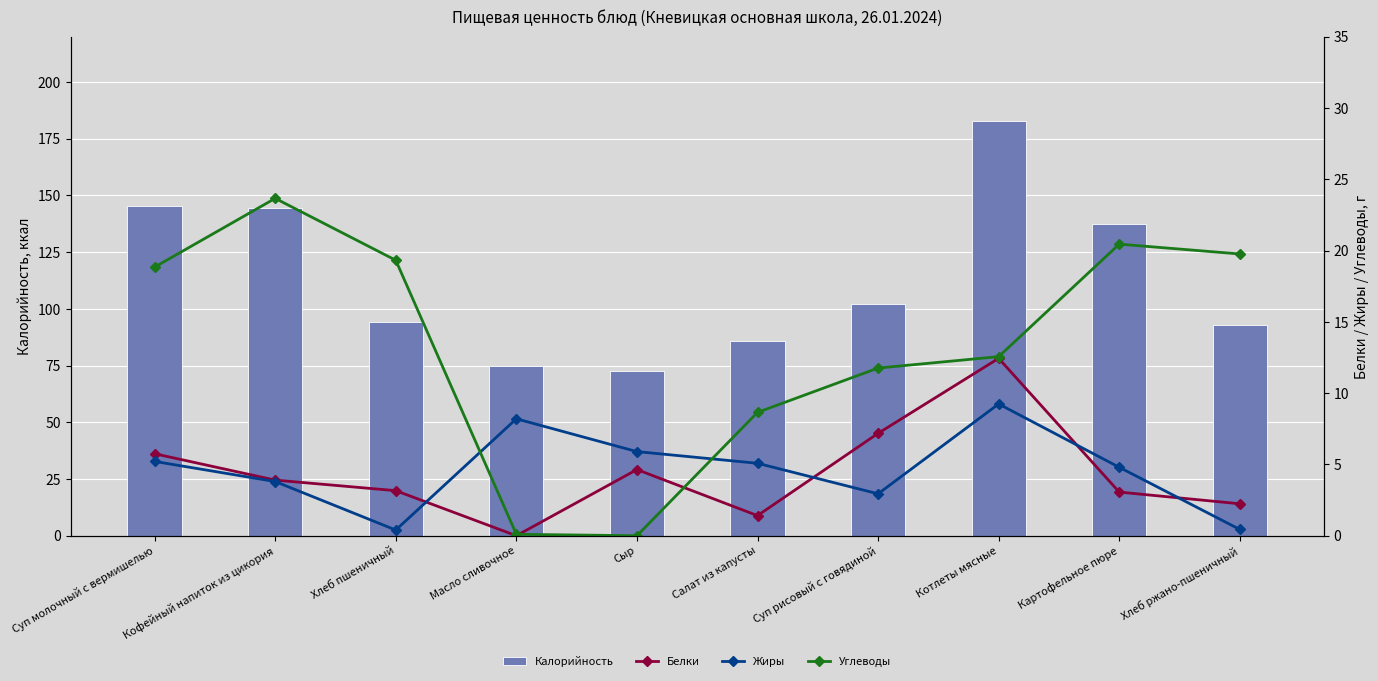

At how many categories does at least one series exceed 143?

3